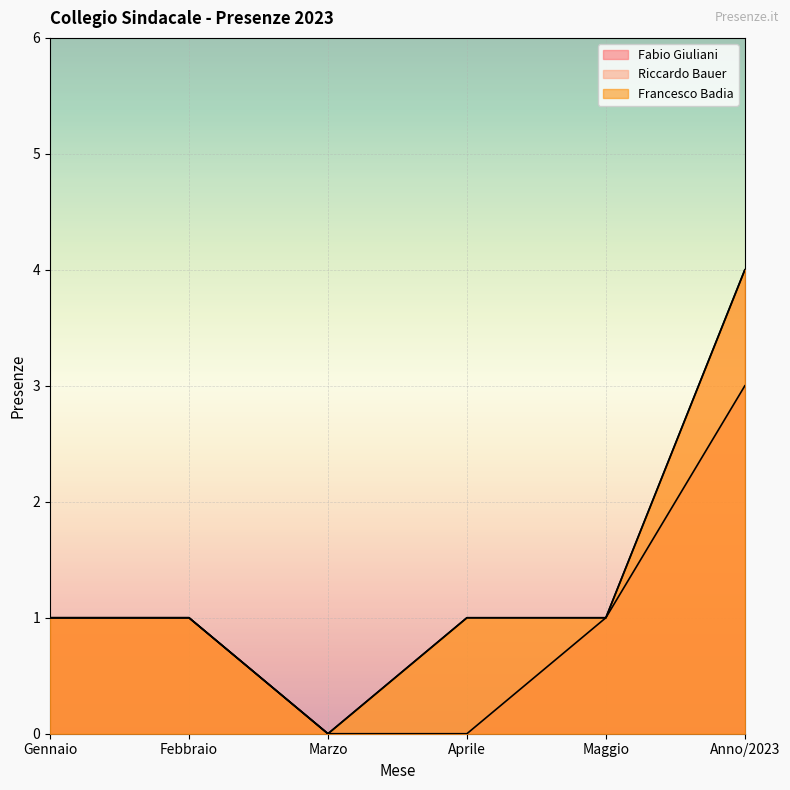

True or false: Fabio Giuliani and Riccardo Bauer intersect in this chart.

False